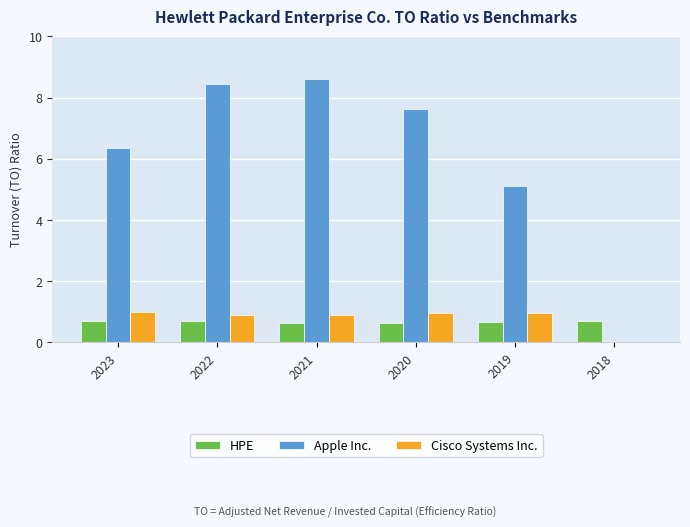

What is the total value across all series at 2019?

6.8